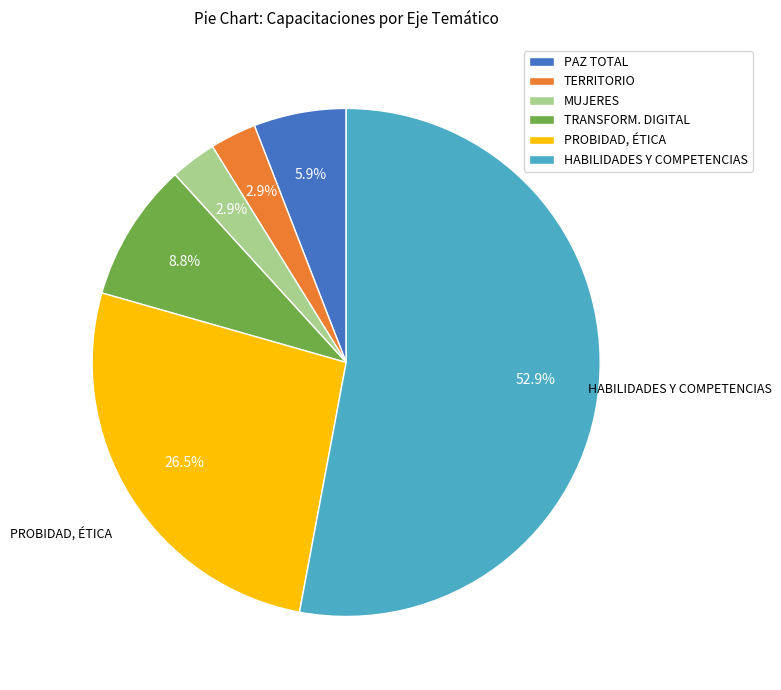

Count the number of slices in the pie.

6